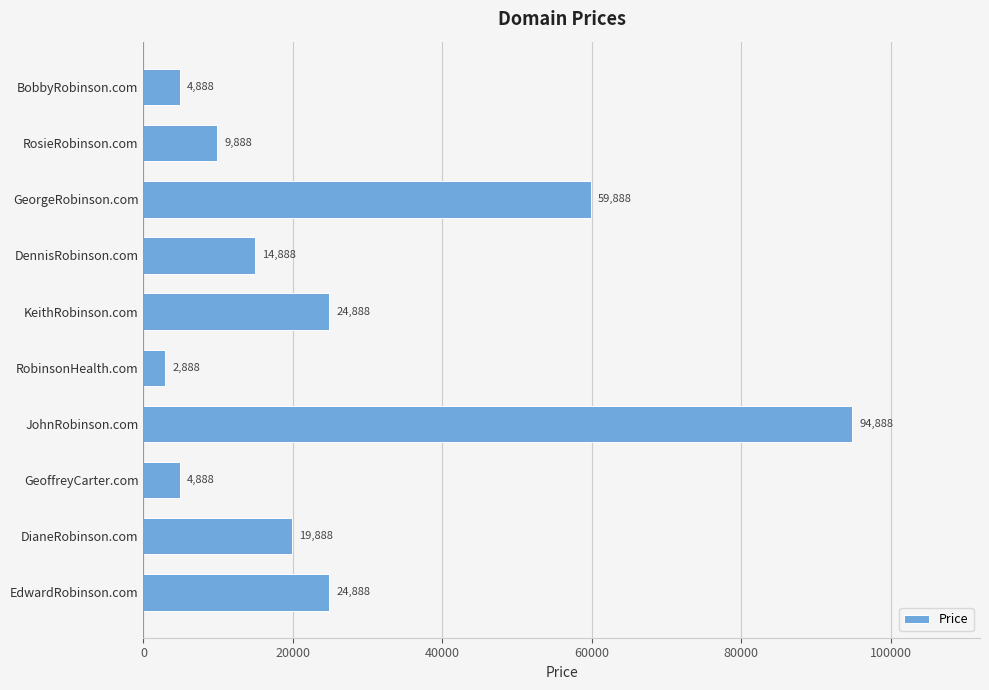

Count the number of categories in the chart.

10